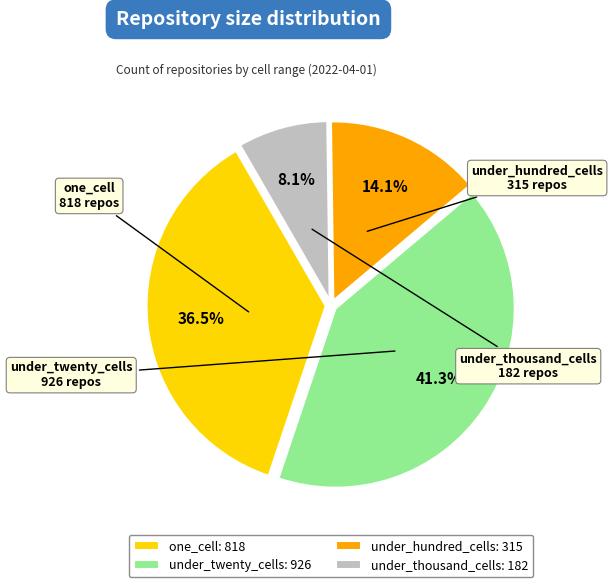

How many segments does this pie chart have?

4